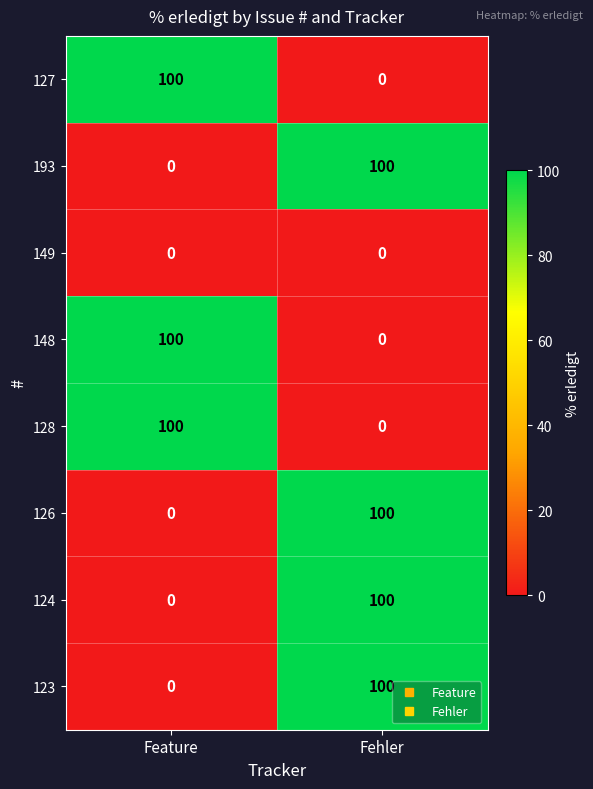

Is the value of 149 at Fehler greater than the value of 123 at Fehler?

No